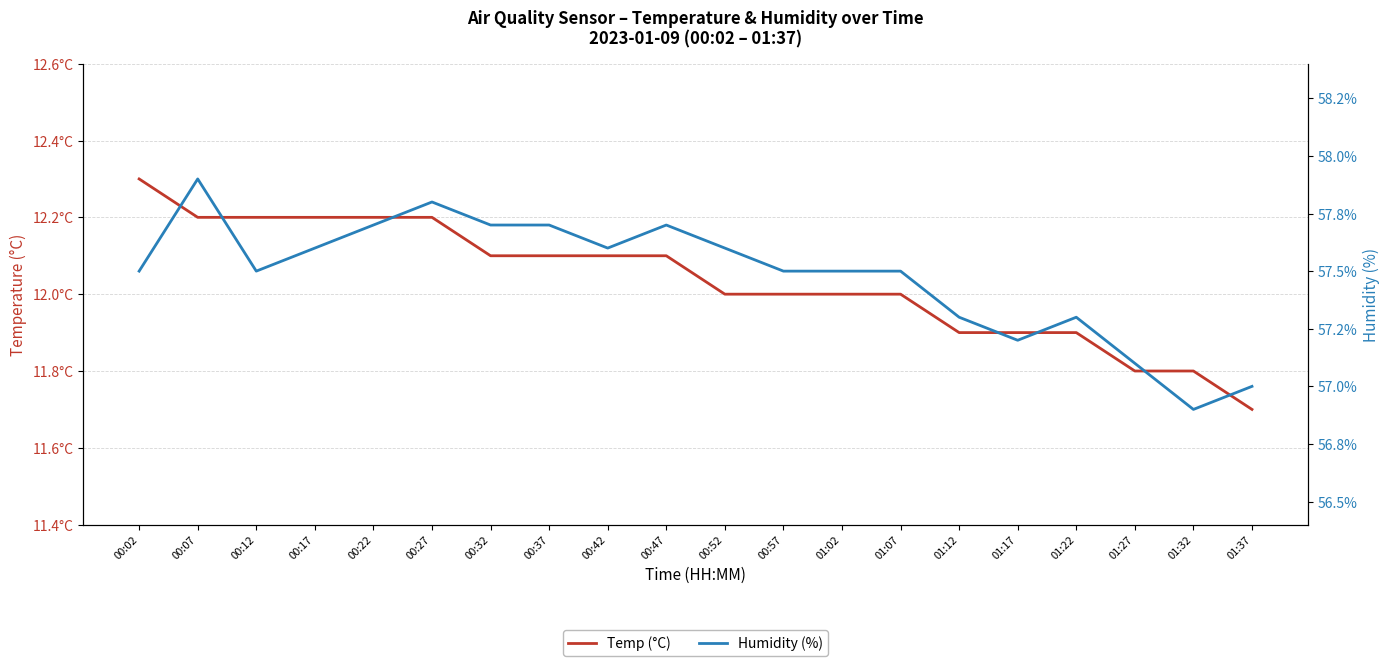

How many lines are shown in the chart?

2